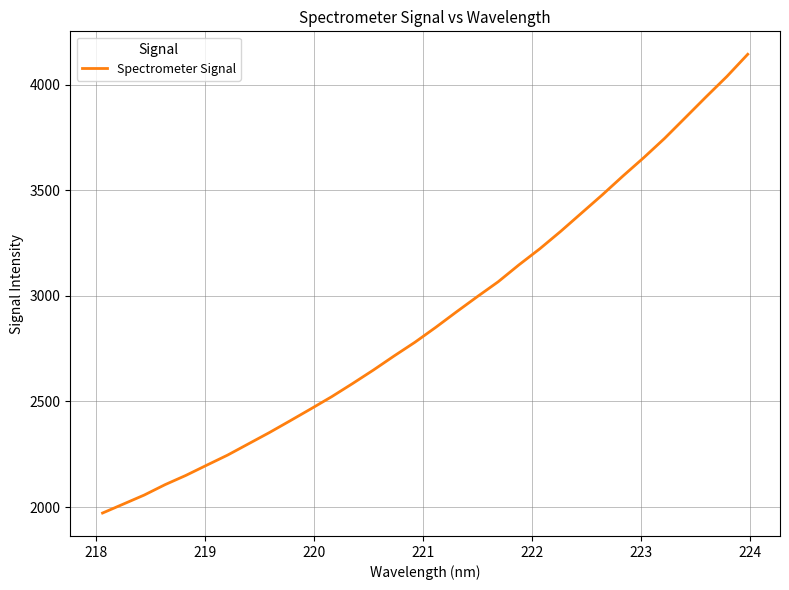

What is the minimum value shown in the chart?

1971.5